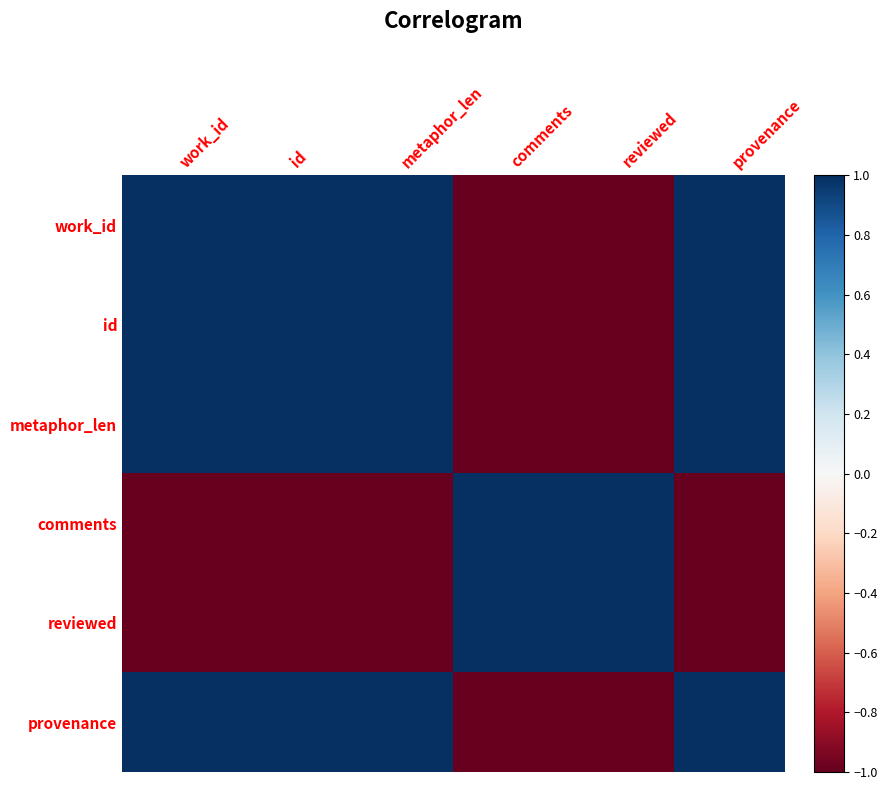

Reading left to right, what are all the values shown in this chart?

work_id: work_id=1.0	id=1.0	metaphor_len=1.0	comments=-1.0	reviewed=-1.0	provenance=1.0
id: work_id=1.0	id=1.0	metaphor_len=1.0	comments=-1.0	reviewed=-1.0	provenance=1.0
metaphor_len: work_id=1.0	id=1.0	metaphor_len=1.0	comments=-1.0	reviewed=-1.0	provenance=1.0
comments: work_id=-1.0	id=-1.0	metaphor_len=-1.0	comments=1.0	reviewed=1.0	provenance=-1.0
reviewed: work_id=-1.0	id=-1.0	metaphor_len=-1.0	comments=1.0	reviewed=1.0	provenance=-1.0
provenance: work_id=1.0	id=1.0	metaphor_len=1.0	comments=-1.0	reviewed=-1.0	provenance=1.0